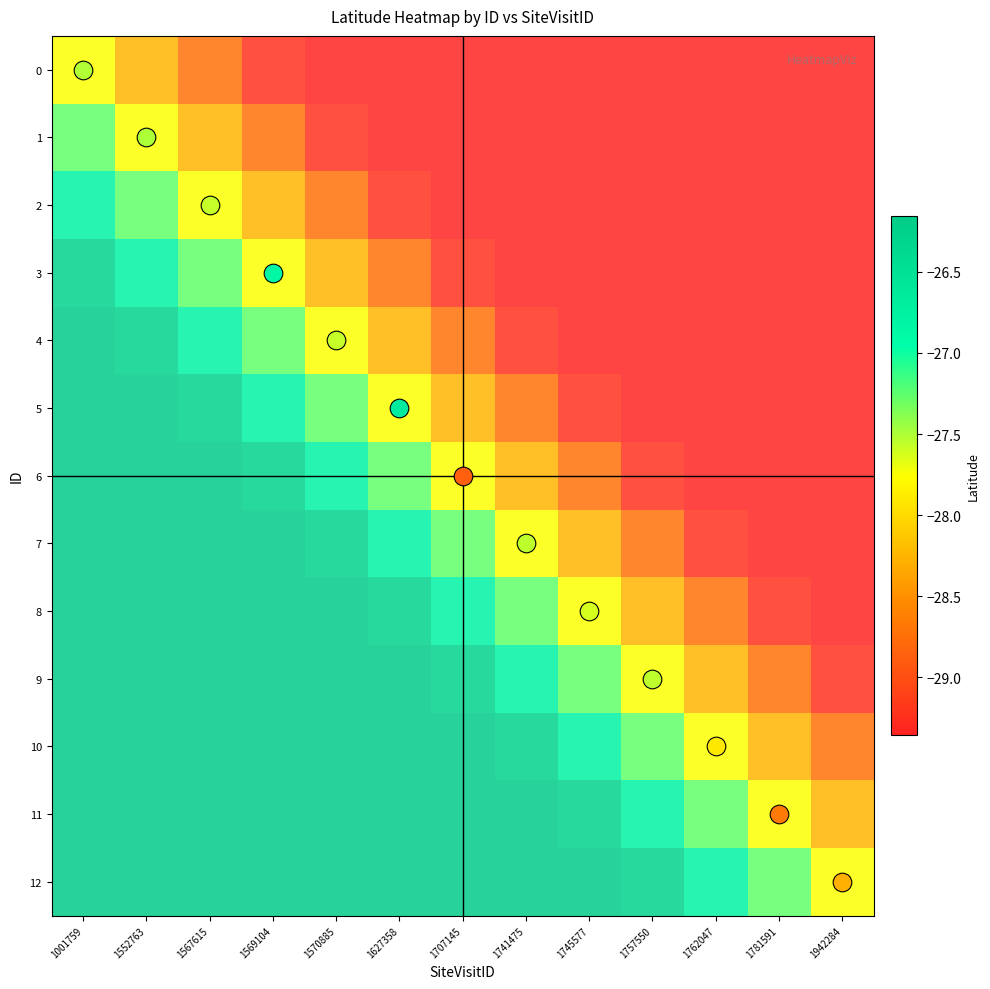

Reading left to right, extract all data points from this chart.

0: 1001759=0.5	1552763=0.3	1567615=0.2	1569104=0.0	1570885=0.0	1627358=0.0	1707145=0.0	1741475=0.0	1745577=0.0	1757550=0.0	1762047=0.0	1781591=0.0	1942284=0.0
1: 1001759=0.7	1552763=0.5	1567615=0.3	1569104=0.2	1570885=0.0	1627358=0.0	1707145=0.0	1741475=0.0	1745577=0.0	1757550=0.0	1762047=0.0	1781591=0.0	1942284=0.0
2: 1001759=0.8	1552763=0.7	1567615=0.5	1569104=0.3	1570885=0.2	1627358=0.0	1707145=0.0	1741475=0.0	1745577=0.0	1757550=0.0	1762047=0.0	1781591=0.0	1942284=0.0
3: 1001759=1.0	1552763=0.8	1567615=0.7	1569104=0.5	1570885=0.3	1627358=0.2	1707145=0.0	1741475=0.0	1745577=0.0	1757550=0.0	1762047=0.0	1781591=0.0	1942284=0.0
4: 1001759=1.0	1552763=1.0	1567615=0.8	1569104=0.7	1570885=0.5	1627358=0.3	1707145=0.2	1741475=0.0	1745577=0.0	1757550=0.0	1762047=0.0	1781591=0.0	1942284=0.0
5: 1001759=1.0	1552763=1.0	1567615=1.0	1569104=0.8	1570885=0.7	1627358=0.5	1707145=0.3	1741475=0.2	1745577=0.0	1757550=0.0	1762047=0.0	1781591=0.0	1942284=0.0
6: 1001759=1.0	1552763=1.0	1567615=1.0	1569104=1.0	1570885=0.8	1627358=0.7	1707145=0.5	1741475=0.3	1745577=0.2	1757550=0.0	1762047=0.0	1781591=0.0	1942284=0.0
7: 1001759=1.0	1552763=1.0	1567615=1.0	1569104=1.0	1570885=1.0	1627358=0.8	1707145=0.7	1741475=0.5	1745577=0.3	1757550=0.2	1762047=0.0	1781591=0.0	1942284=0.0
8: 1001759=1.0	1552763=1.0	1567615=1.0	1569104=1.0	1570885=1.0	1627358=1.0	1707145=0.8	1741475=0.7	1745577=0.5	1757550=0.3	1762047=0.2	1781591=0.0	1942284=0.0
9: 1001759=1.0	1552763=1.0	1567615=1.0	1569104=1.0	1570885=1.0	1627358=1.0	1707145=1.0	1741475=0.8	1745577=0.7	1757550=0.5	1762047=0.3	1781591=0.2	1942284=0.0
10: 1001759=1.0	1552763=1.0	1567615=1.0	1569104=1.0	1570885=1.0	1627358=1.0	1707145=1.0	1741475=1.0	1745577=0.8	1757550=0.7	1762047=0.5	1781591=0.3	1942284=0.2
11: 1001759=1.0	1552763=1.0	1567615=1.0	1569104=1.0	1570885=1.0	1627358=1.0	1707145=1.0	1741475=1.0	1745577=1.0	1757550=0.8	1762047=0.7	1781591=0.5	1942284=0.3
12: 1001759=1.0	1552763=1.0	1567615=1.0	1569104=1.0	1570885=1.0	1627358=1.0	1707145=1.0	1741475=1.0	1745577=1.0	1757550=1.0	1762047=0.8	1781591=0.7	1942284=0.5